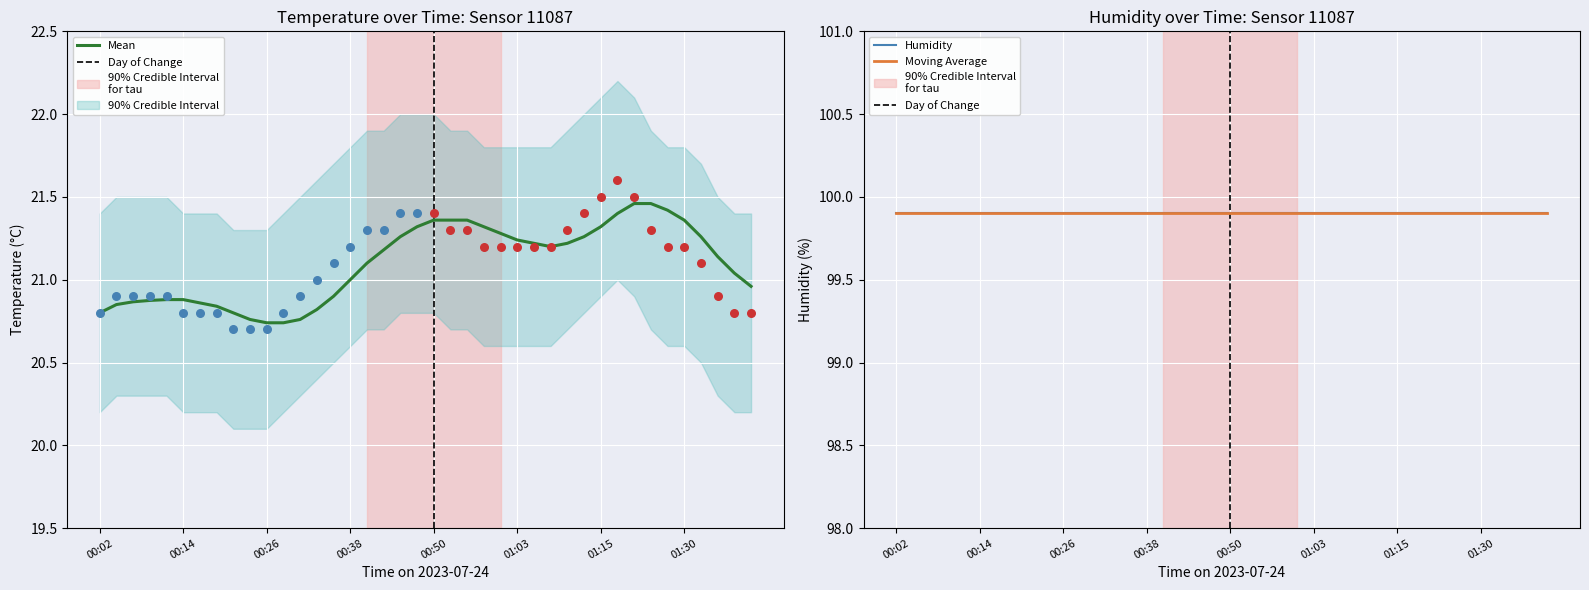

At how many categories does at least one series exceed 74?

40